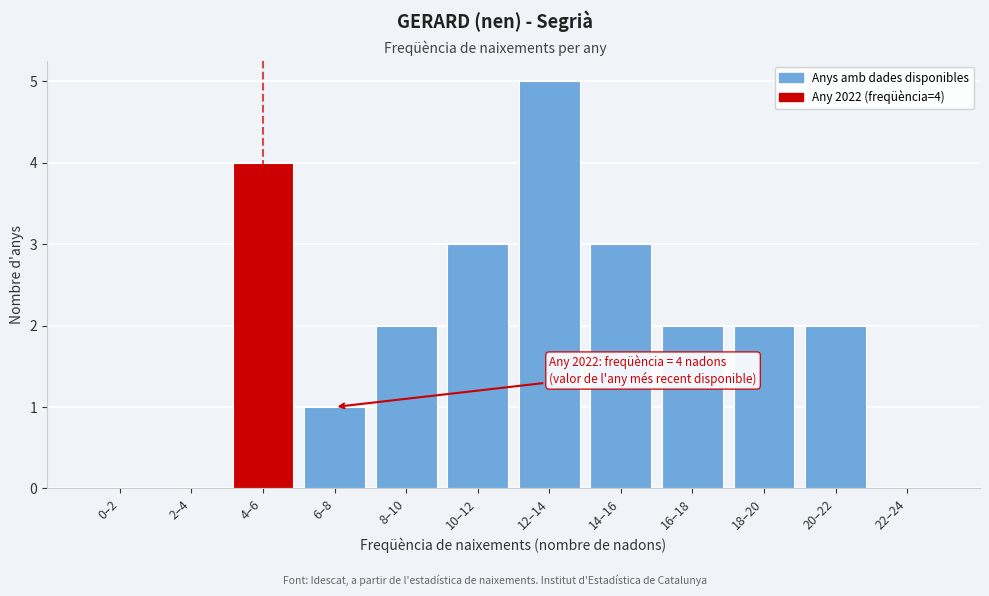

Reading right to left, list all the values displayed in this chart.

22–24=0	20–22=2	18–20=2	16–18=2	14–16=3	12–14=5	10–12=3	8–10=2	6–8=1	4–6=4	2–4=0	0–2=0